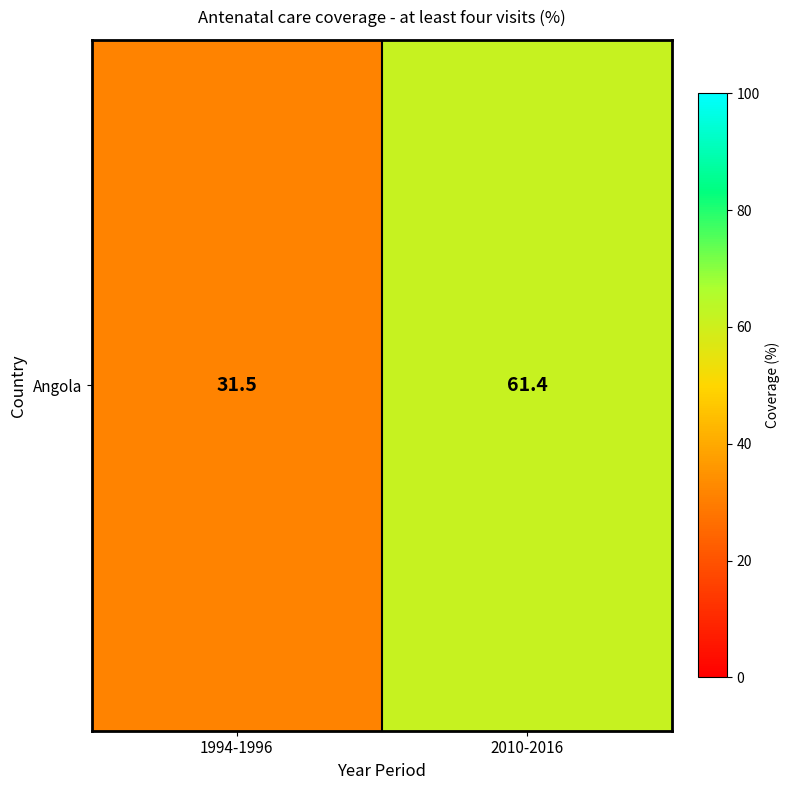

What is the difference between the maximum and minimum values?

29.9